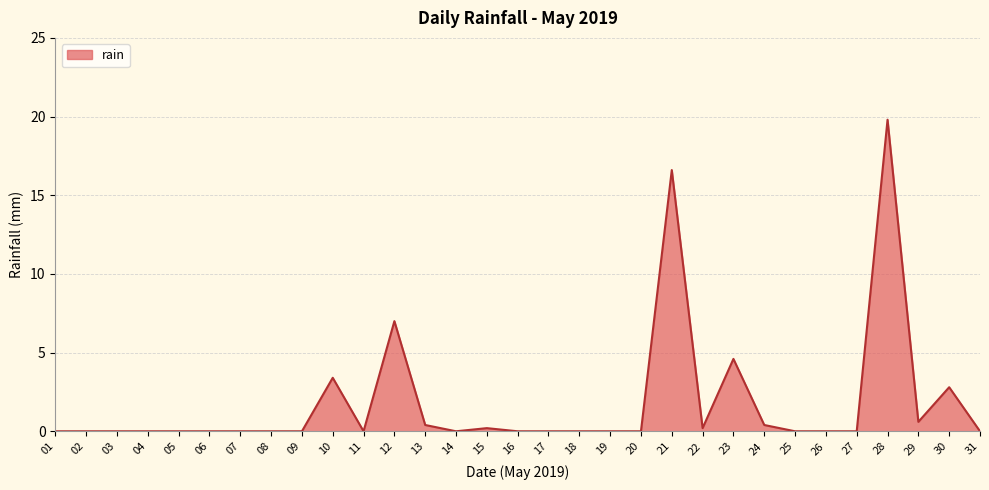

What is the difference between the maximum and minimum values?

19.8